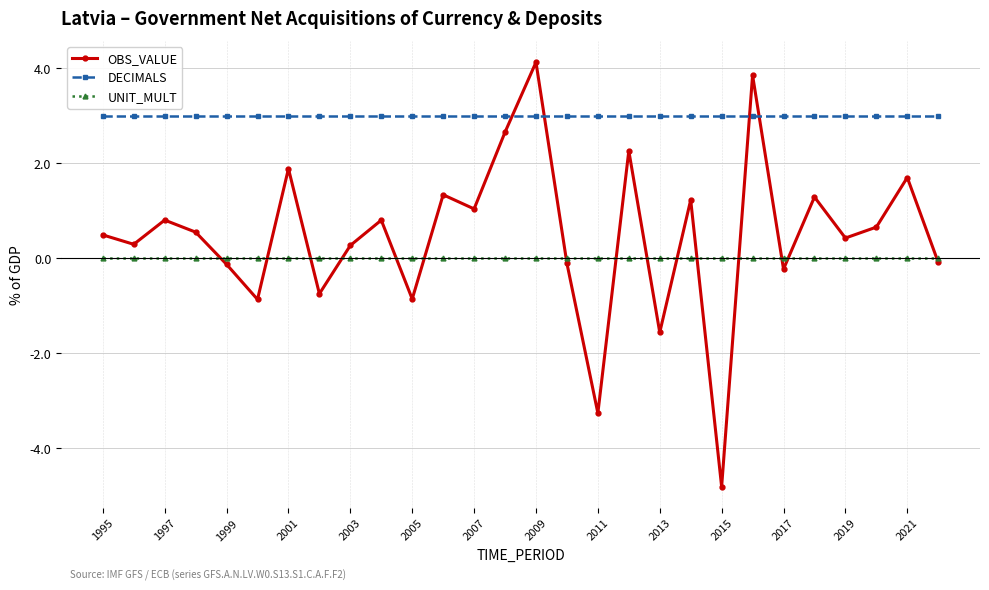

What is the maximum value shown in the chart?

4.1